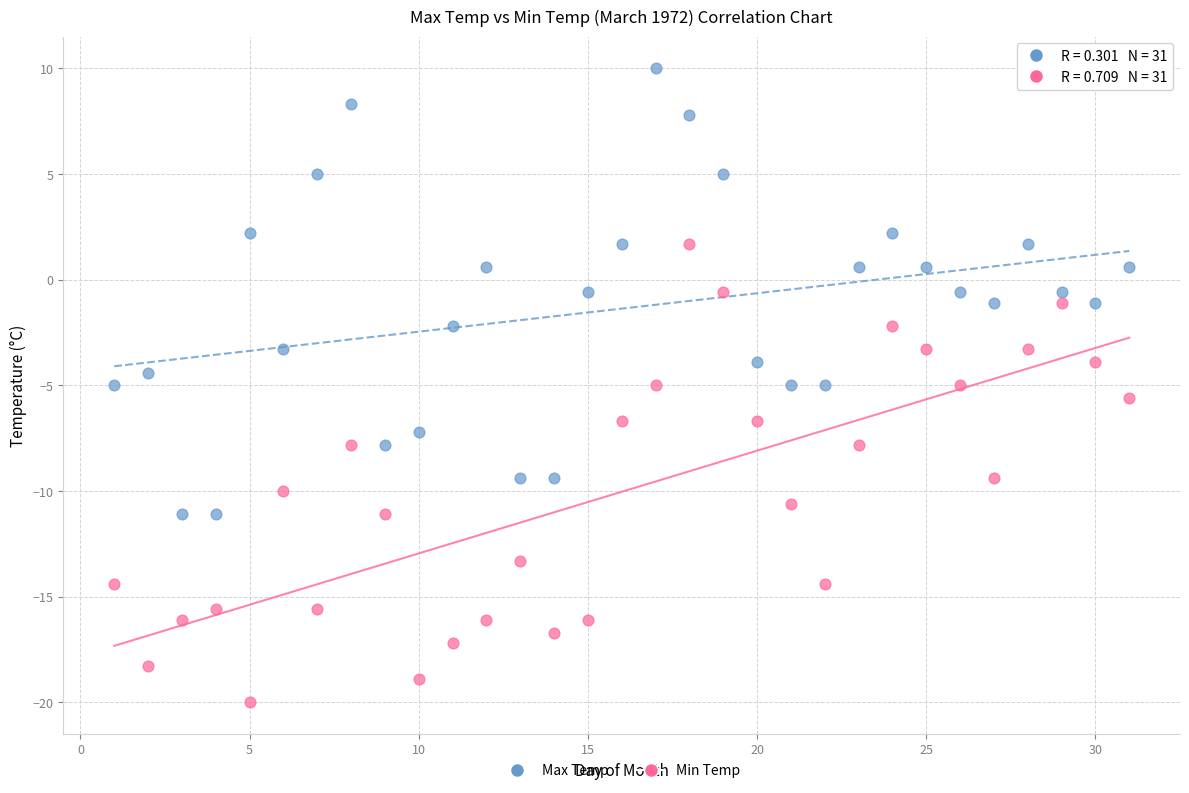

Which series reaches the maximum Y coordinate?

Max Temp